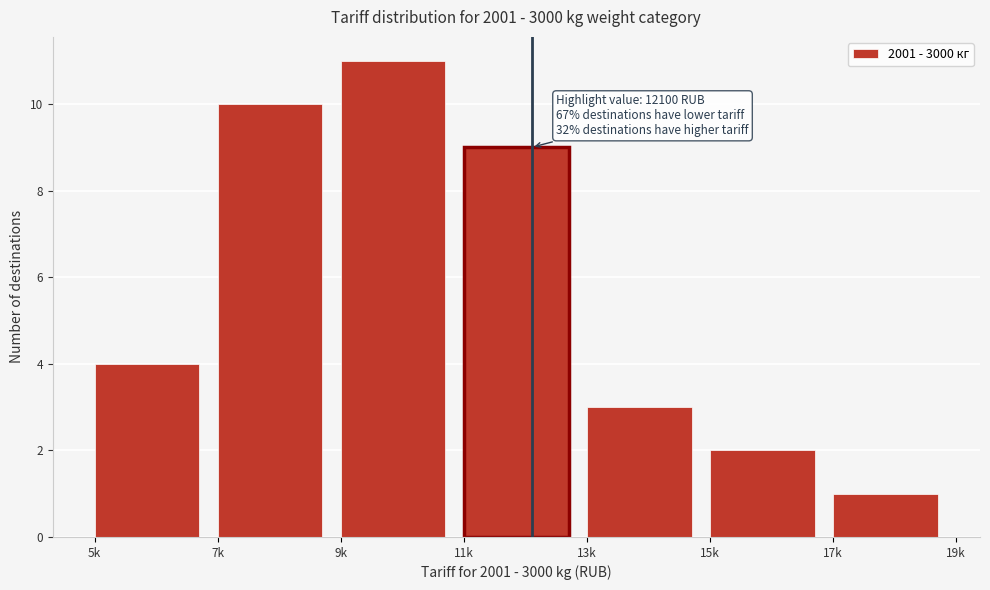

Reading left to right, extract all data points from this chart.

4	10	11	9	3	2	1